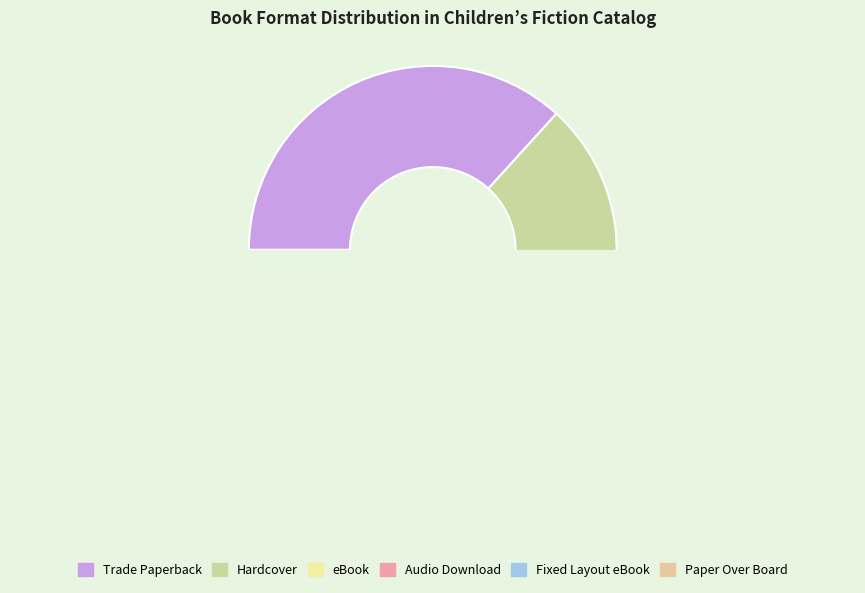

Which has a higher value, Audio Download or Trade Paperback?

Trade Paperback